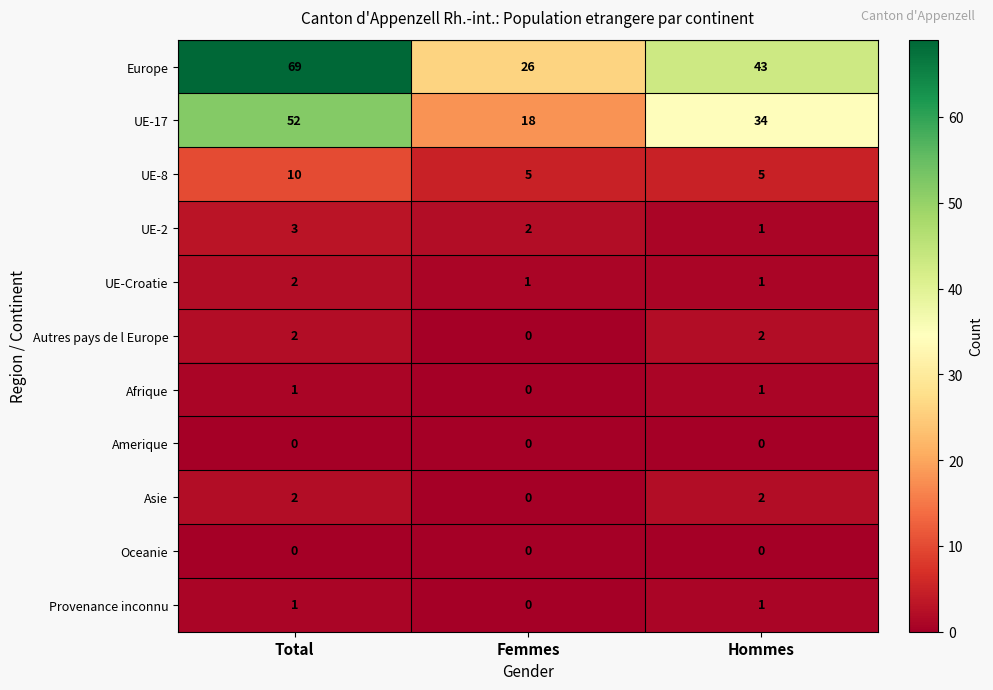

What is the highest value of the UE-2 series?

3